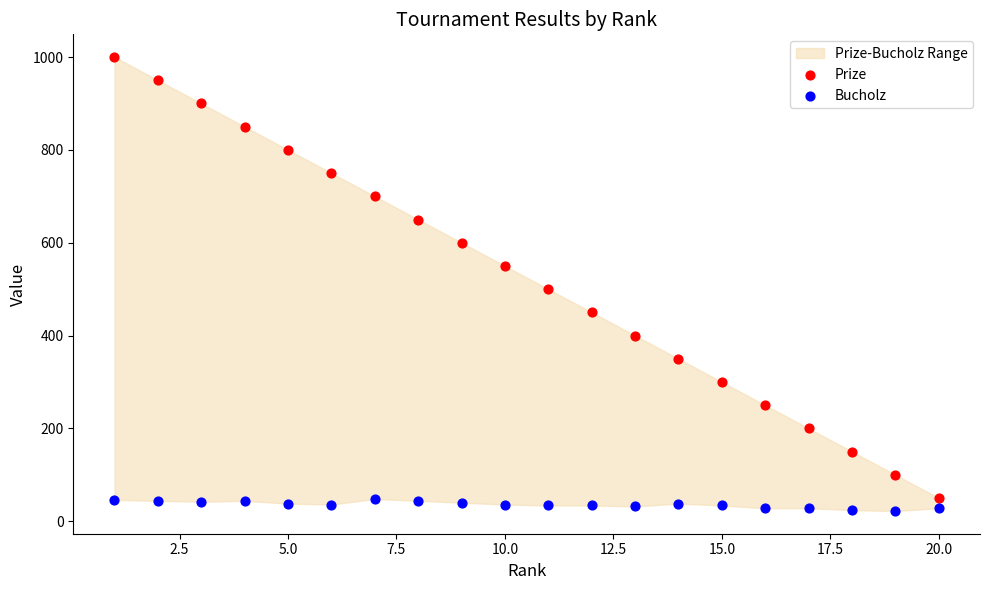

Across all data points, what is the range of X values (max minus min)?

19